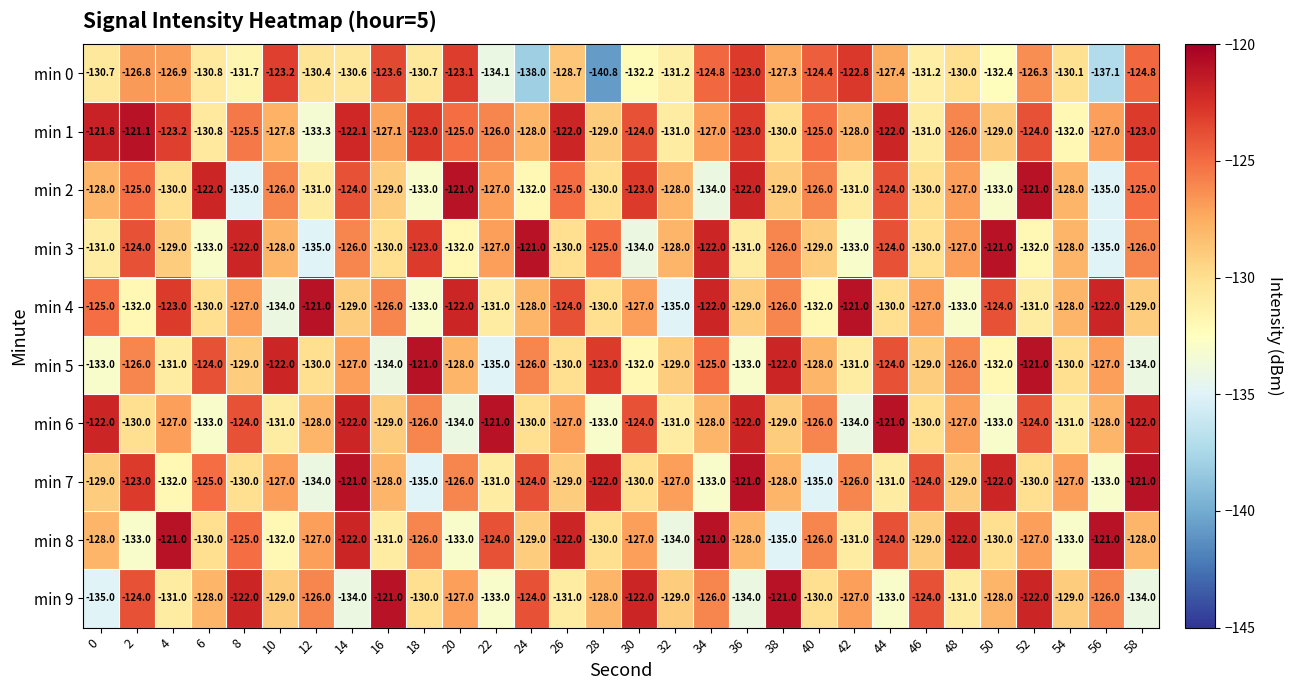

Read the min 8 value at 14.

-122.0